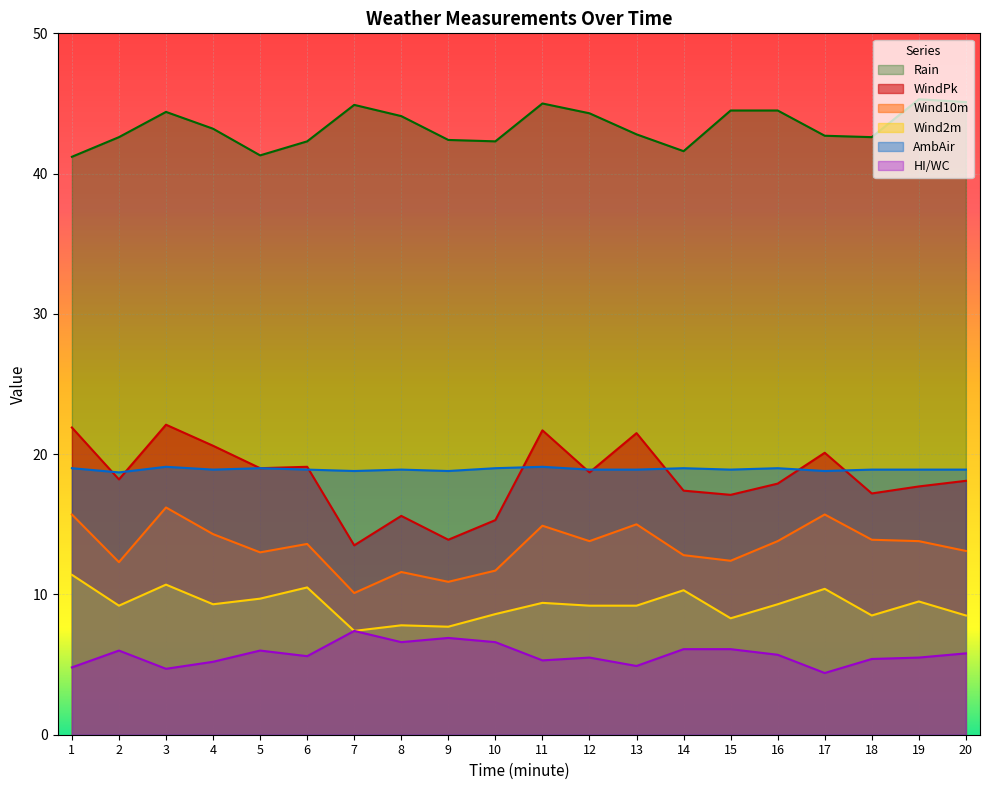

What is the maximum value for Wind10m?

16.2